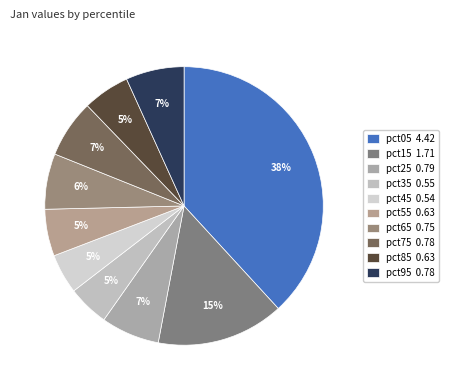

To the nearest percent, what percentage of the pie is pct15?

15%